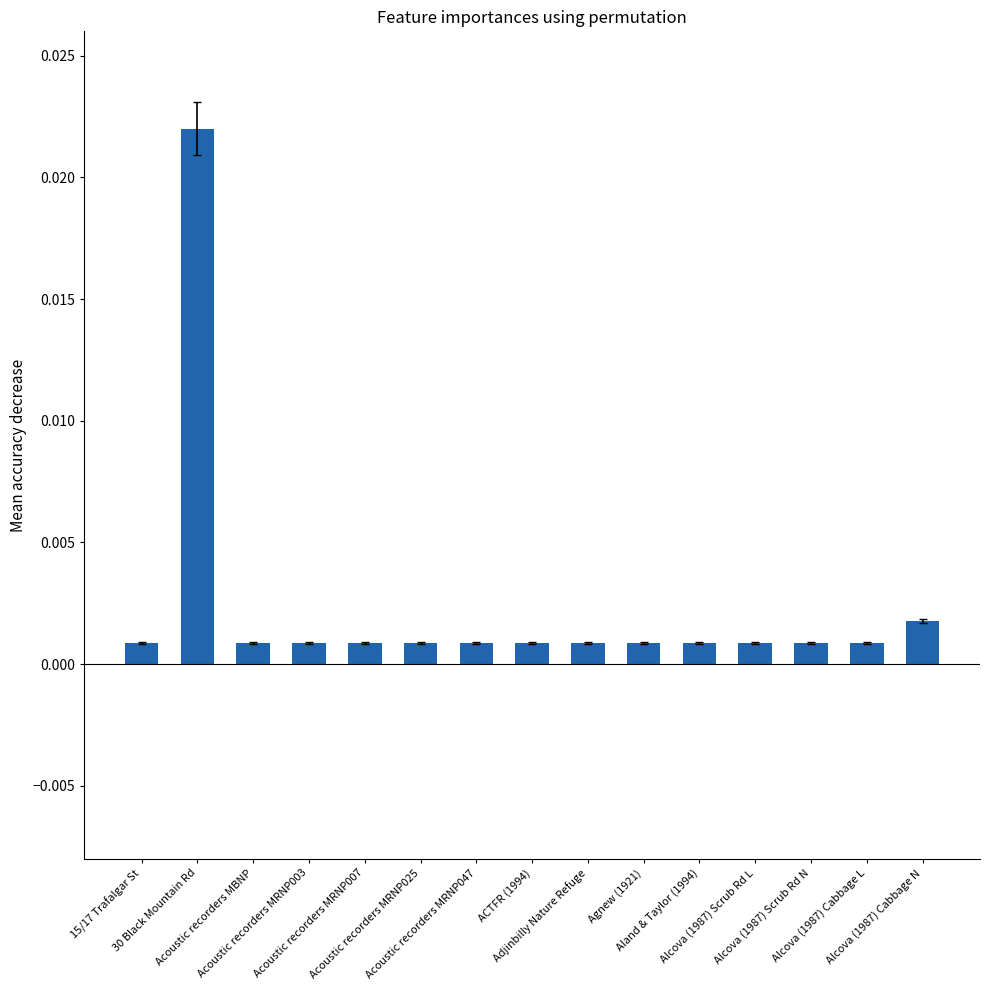

Reading left to right, extract all data points from this chart.

15/17 Trafalgar St=0.0	30 Black Mountain Rd=0.0	Acoustic recorders MBNP=0.0	Acoustic recorders MRNP003=0.0	Acoustic recorders MRNP007=0.0	Acoustic recorders MRNP025=0.0	Acoustic recorders MRNP047=0.0	ACTFR (1994)=0.0	Adjinbilly Nature Refuge=0.0	Agnew (1921)=0.0	Aland & Taylor (1994)=0.0	Alcova (1987) Scrub Rd L=0.0	Alcova (1987) Scrub Rd N=0.0	Alcova (1987) Cabbage L=0.0	Alcova (1987) Cabbage N=0.0